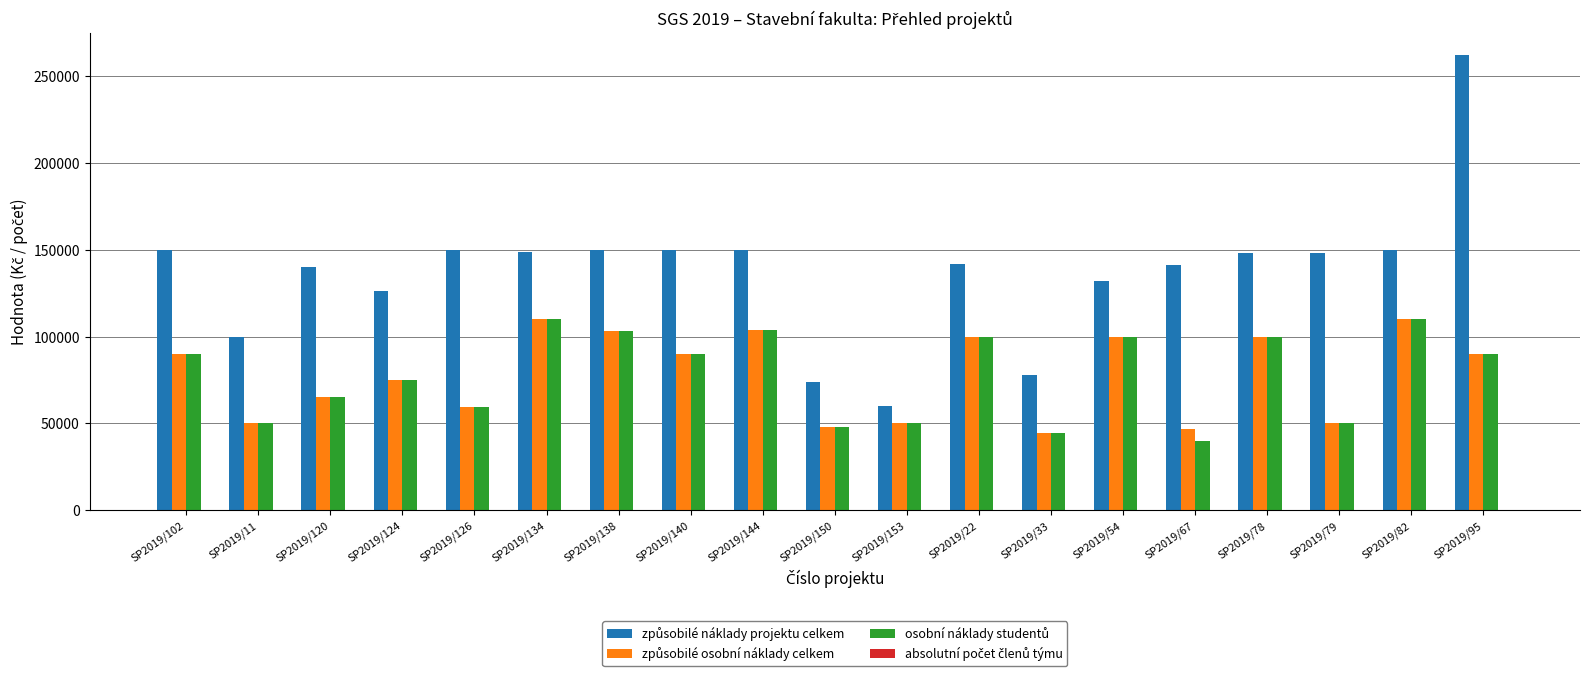

Which label corresponds to the largest value in the chart?

SP2019/95